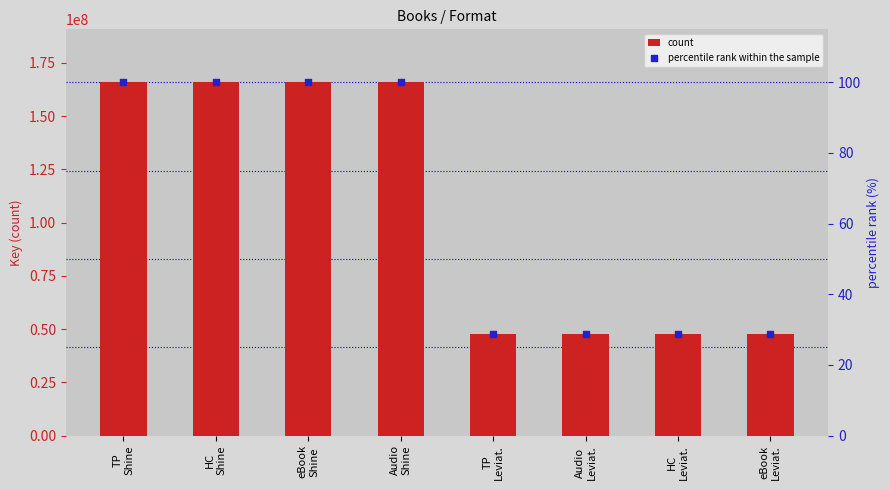

At how many categories does at least one series exceed 104604223?

4